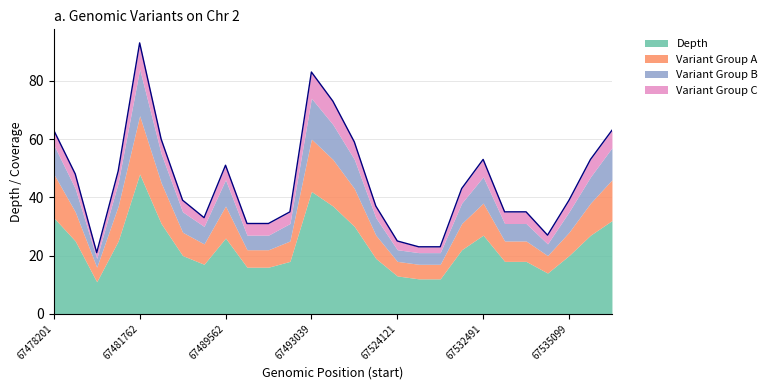

At which label is depth closest to 29?

67523613